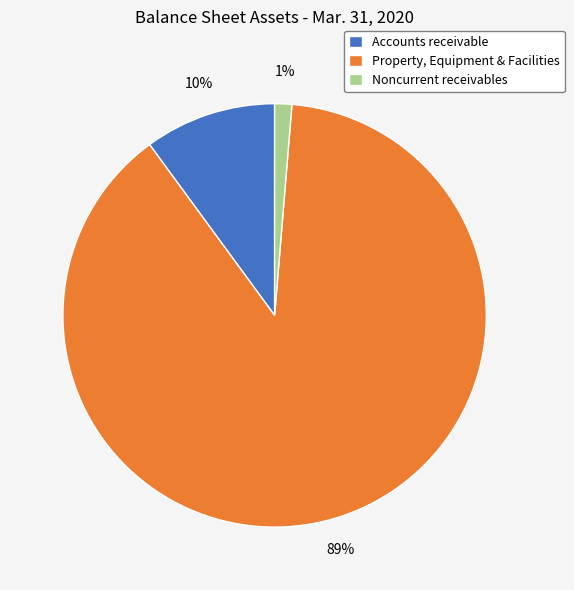

Combined, do Property, Equipment & Facilities and Accounts receivable account for over 50%?

Yes